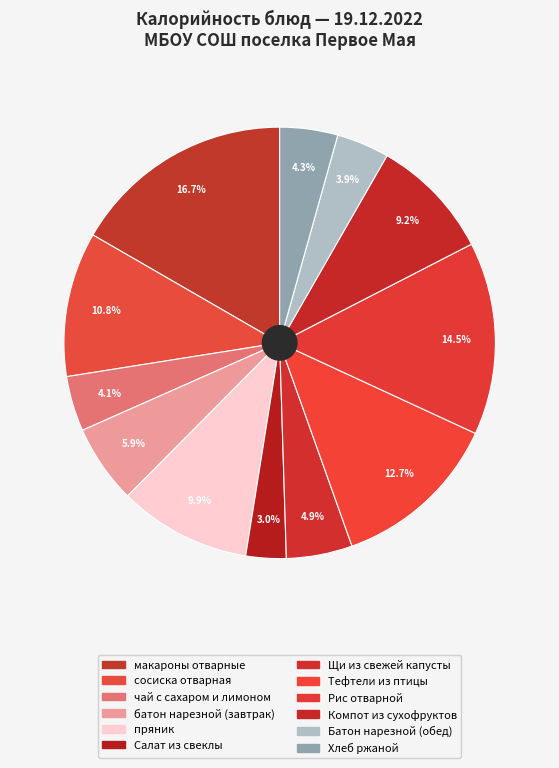

How many slices are in this pie chart?

12